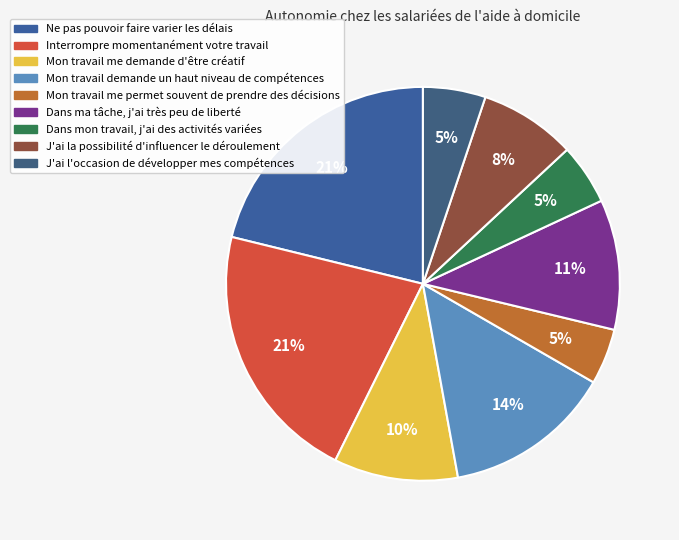

Between J'ai l'occasion de développer mes compétences and Mon travail me permet souvent de prendre des décisions, which is larger?

J'ai l'occasion de développer mes compétences